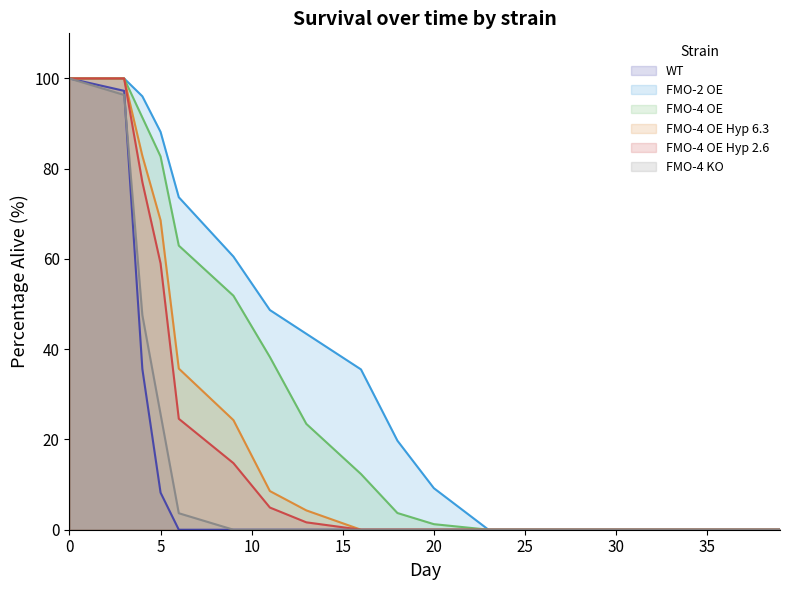

True or false: FMO-4 OE Hyp 6.3 and FMO-4 OE intersect in this chart.

False